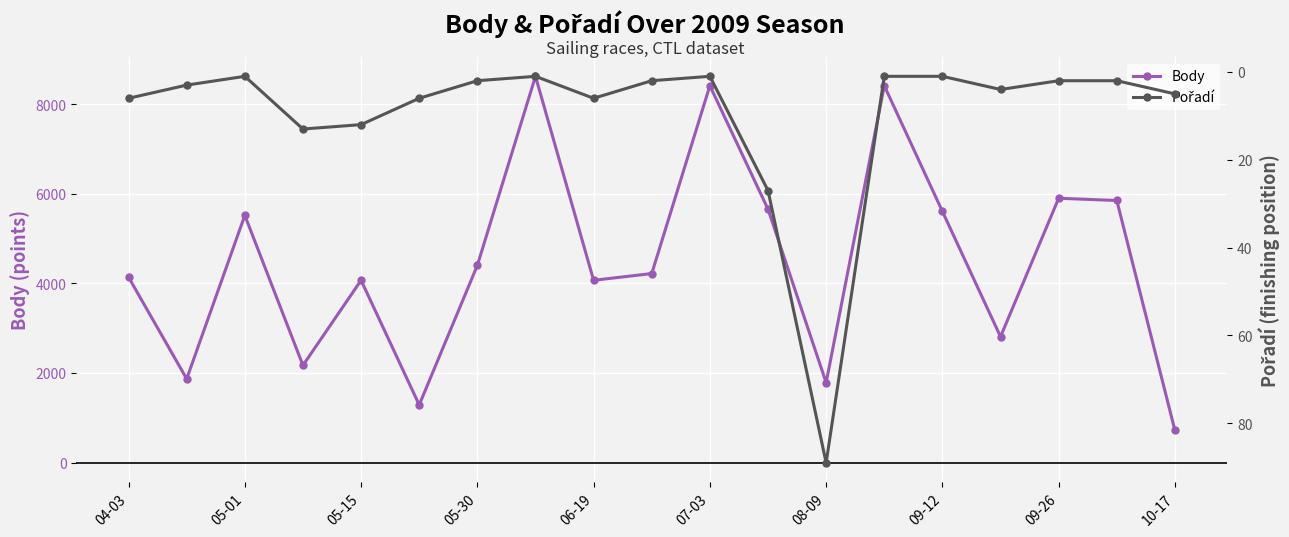

At which label does Pořadí first exceed 3?

04-03